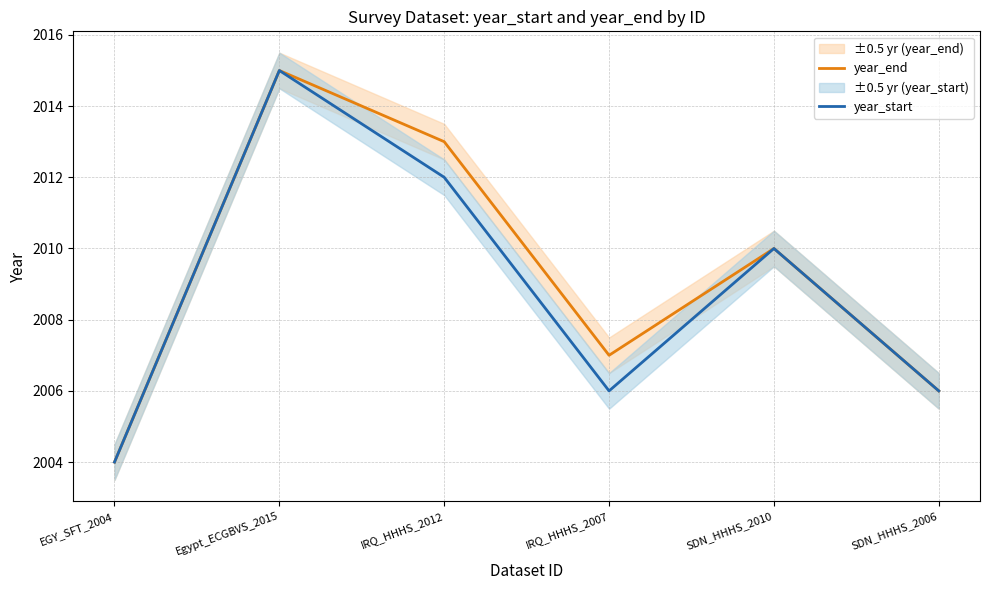

What is the smallest value displayed?

2004